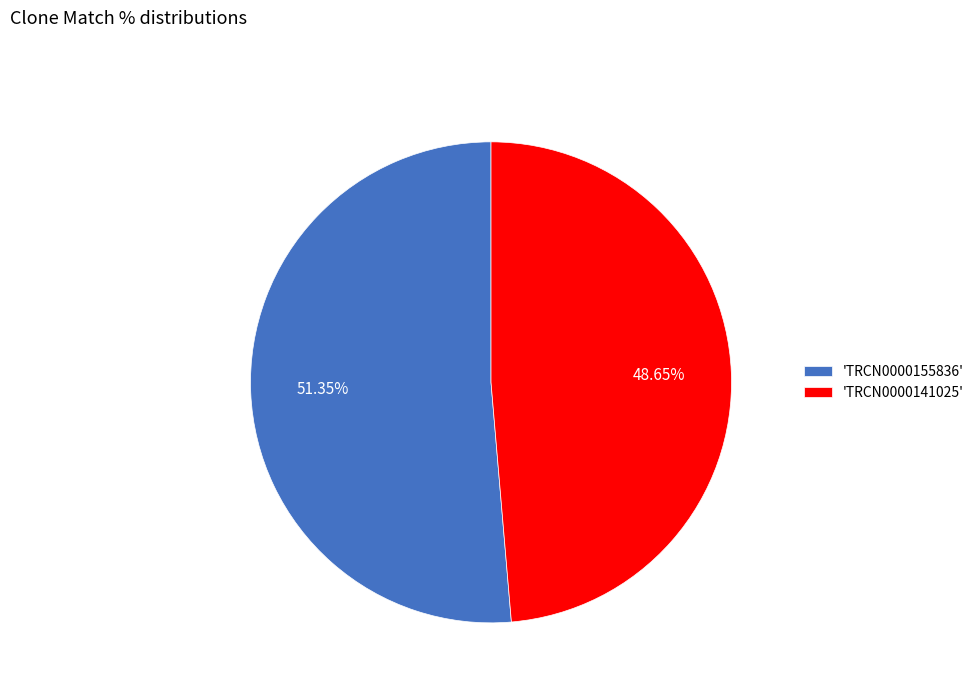

What is the smallest slice in the pie chart?

'TRCN0000141025'